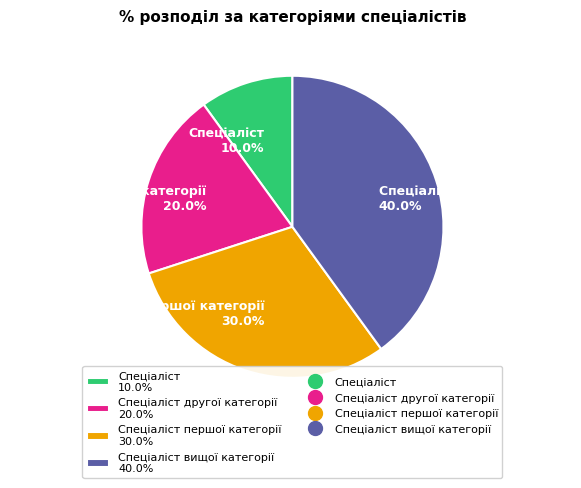

Does any single category account for the majority?

No